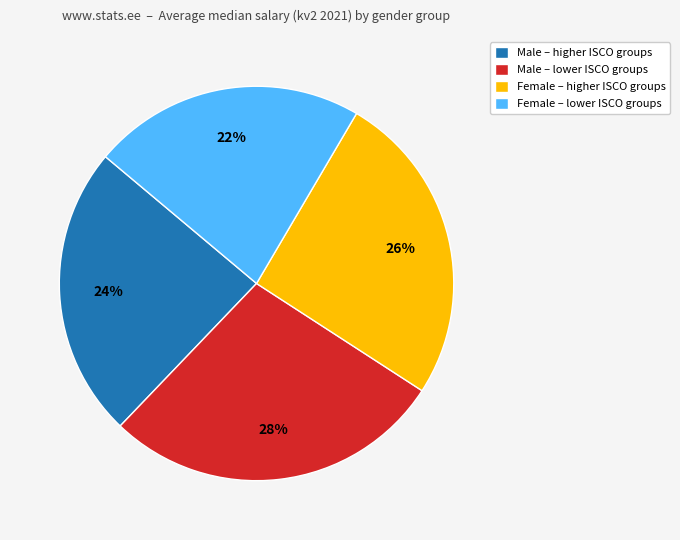

Is the sum of Female – higher ISCO groups and Female – lower ISCO groups greater than half?

No